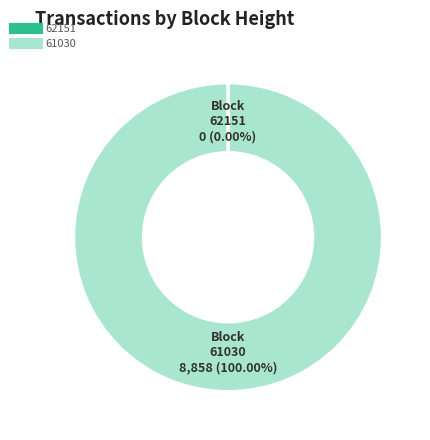

What percentage is the 61030 slice, to the nearest percent?

100%